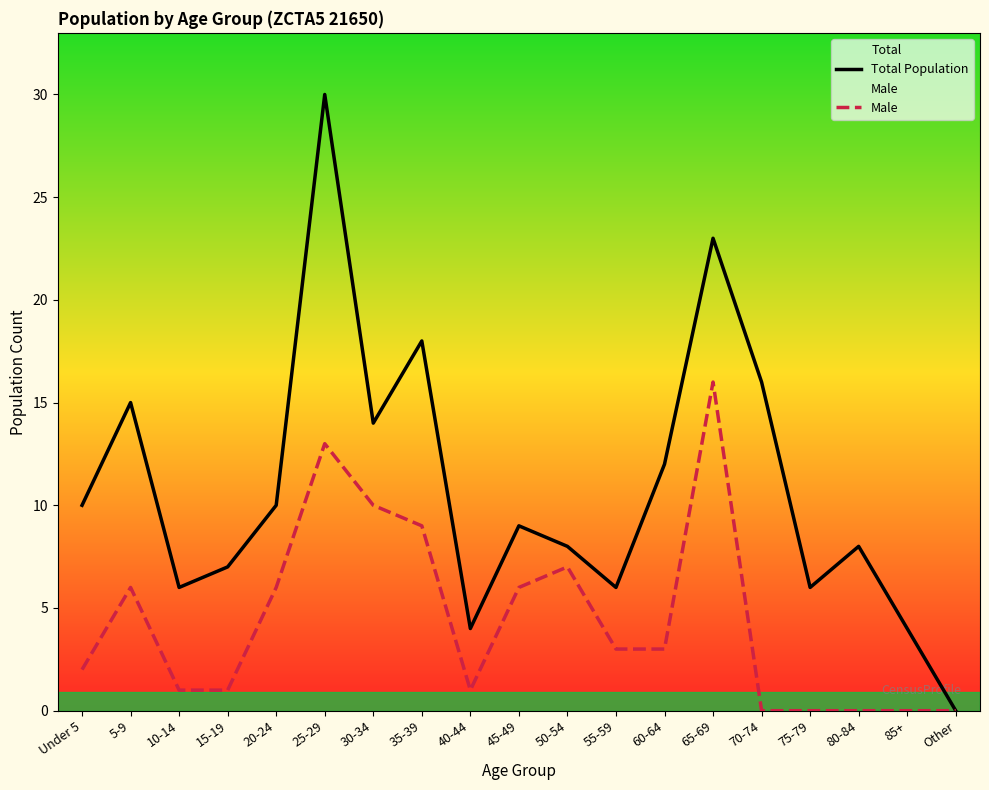

How many values in Total Population are above zero?

18